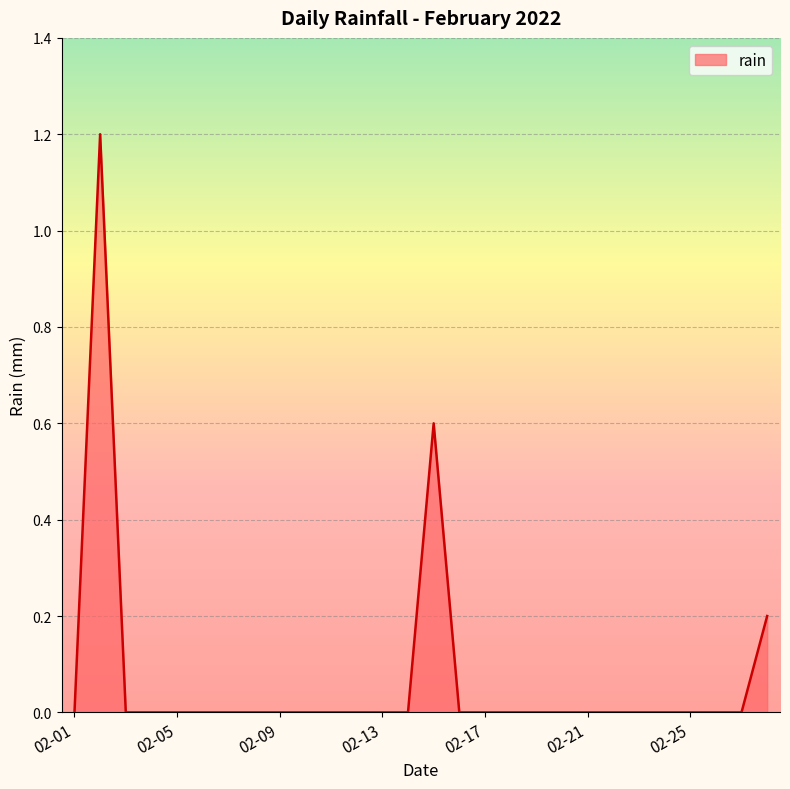

What is the difference between the maximum and minimum values?

1.2